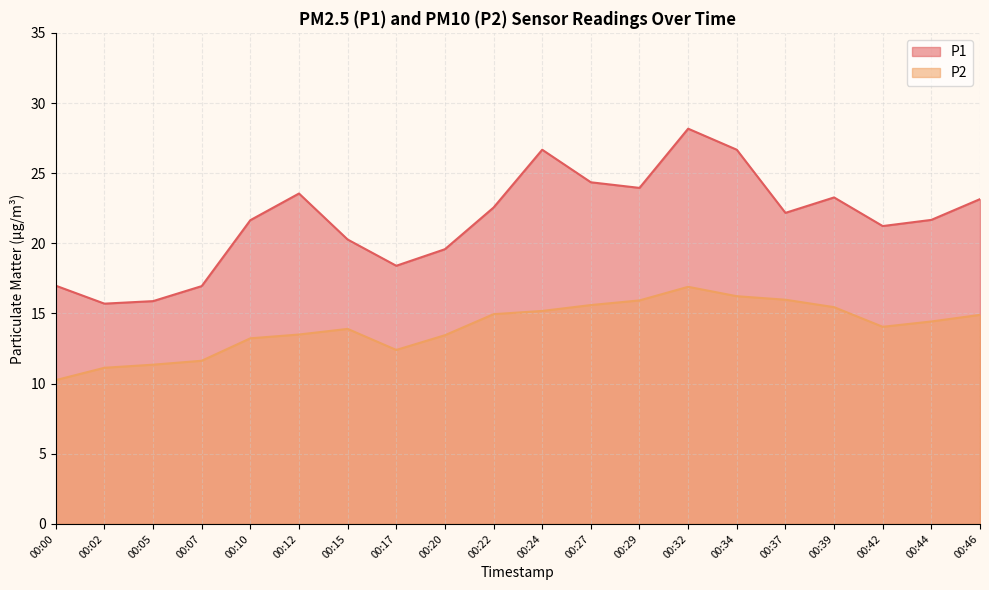

True or false: P1 and P2 cross at least once.

False